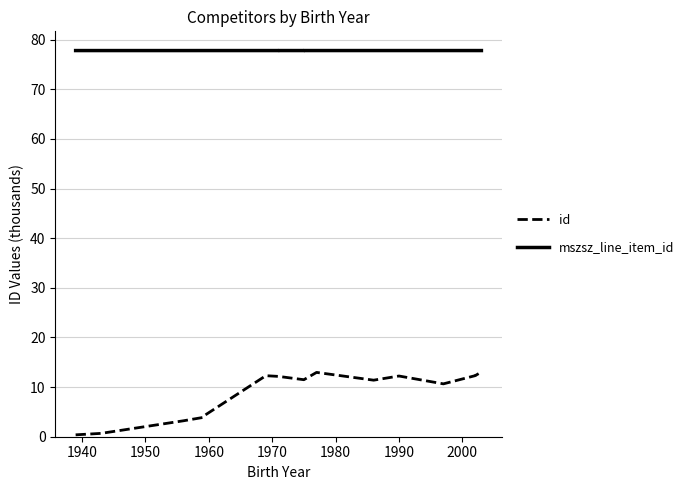

At how many categories does at least one series exceed 59?

17